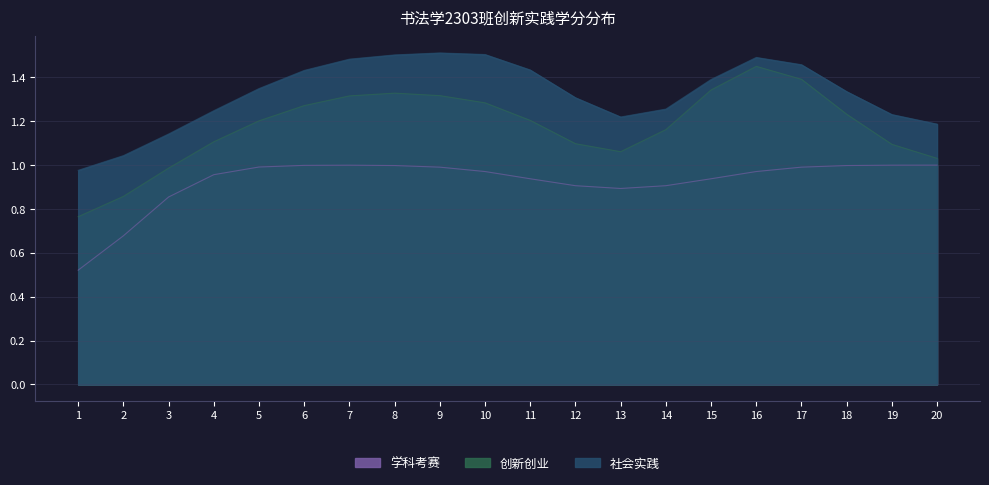

Which series changed the most between 7 and 8?

社会实践